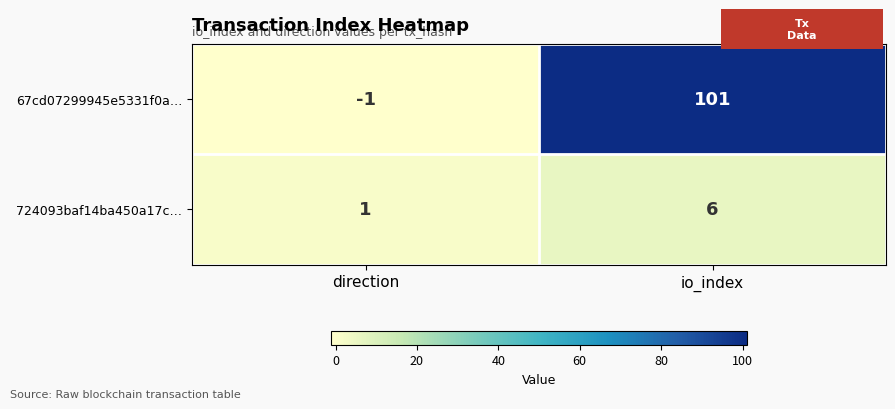

How many categories are shown in the chart?

2